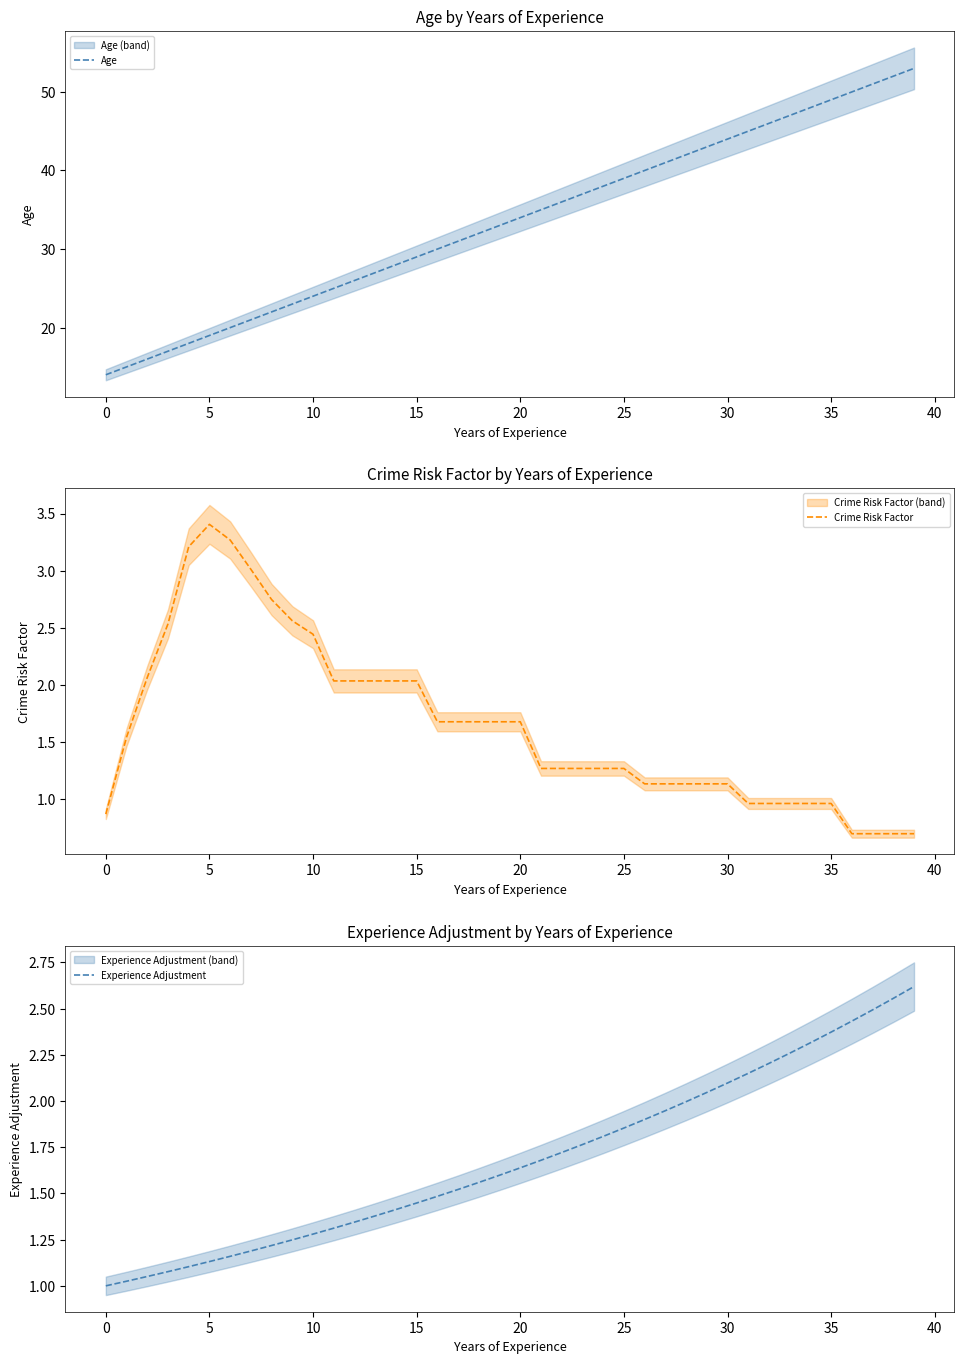

At which label does Experience Adjustment reach its peak?

39